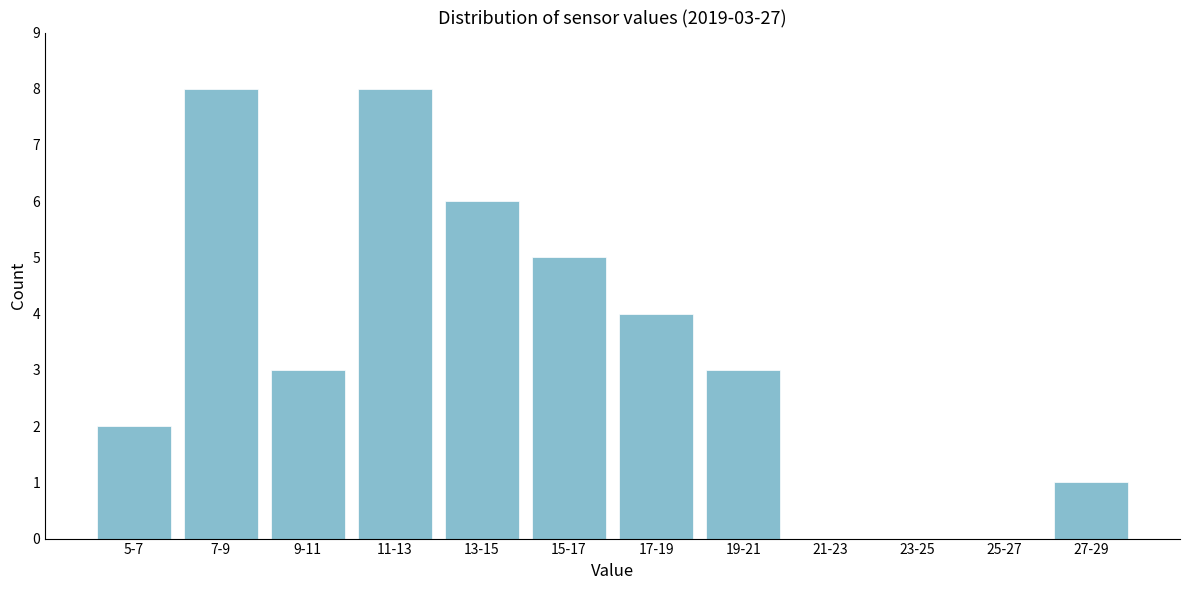

Reading left to right, list all the values displayed in this chart.

5-7=2	7-9=8	9-11=3	11-13=8	13-15=6	15-17=5	17-19=4	19-21=3	21-23=0	23-25=0	25-27=0	27-29=1